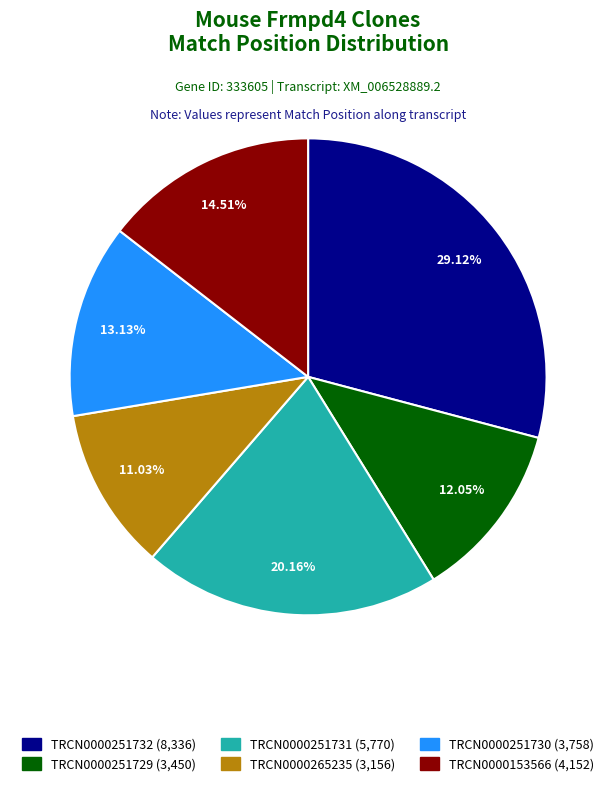

To the nearest percent, what is the average slice percentage?

17%